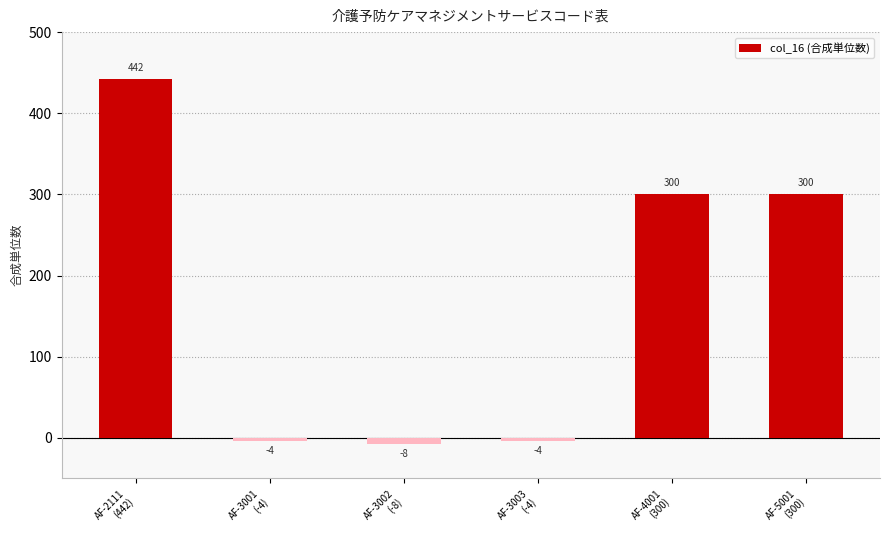

Reading left to right, transcribe all the data shown in this chart.

AF-2111
(442)=442	AF-3001
(-4)=-4	AF-3002
(-8)=-8	AF-3003
(-4)=-4	AF-4001
(300)=300	AF-5001
(300)=300